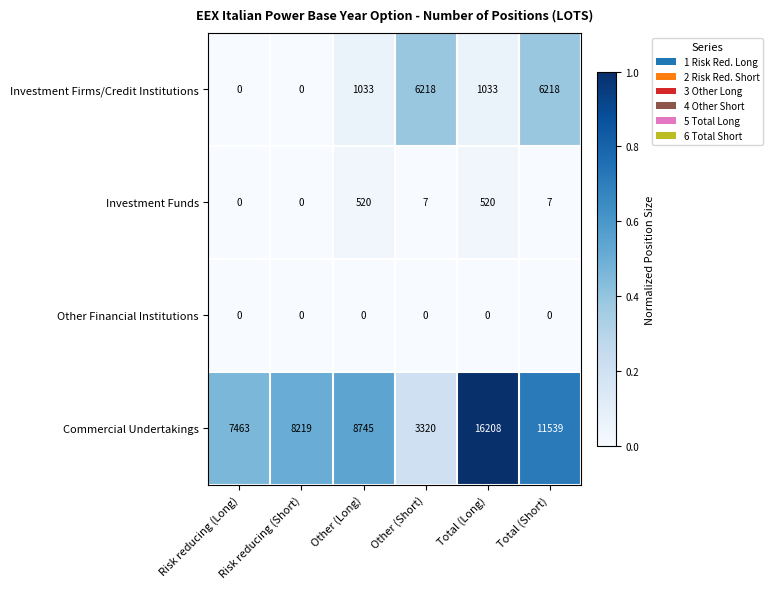

Which series has the widest spread of values?

Commercial Undertakings